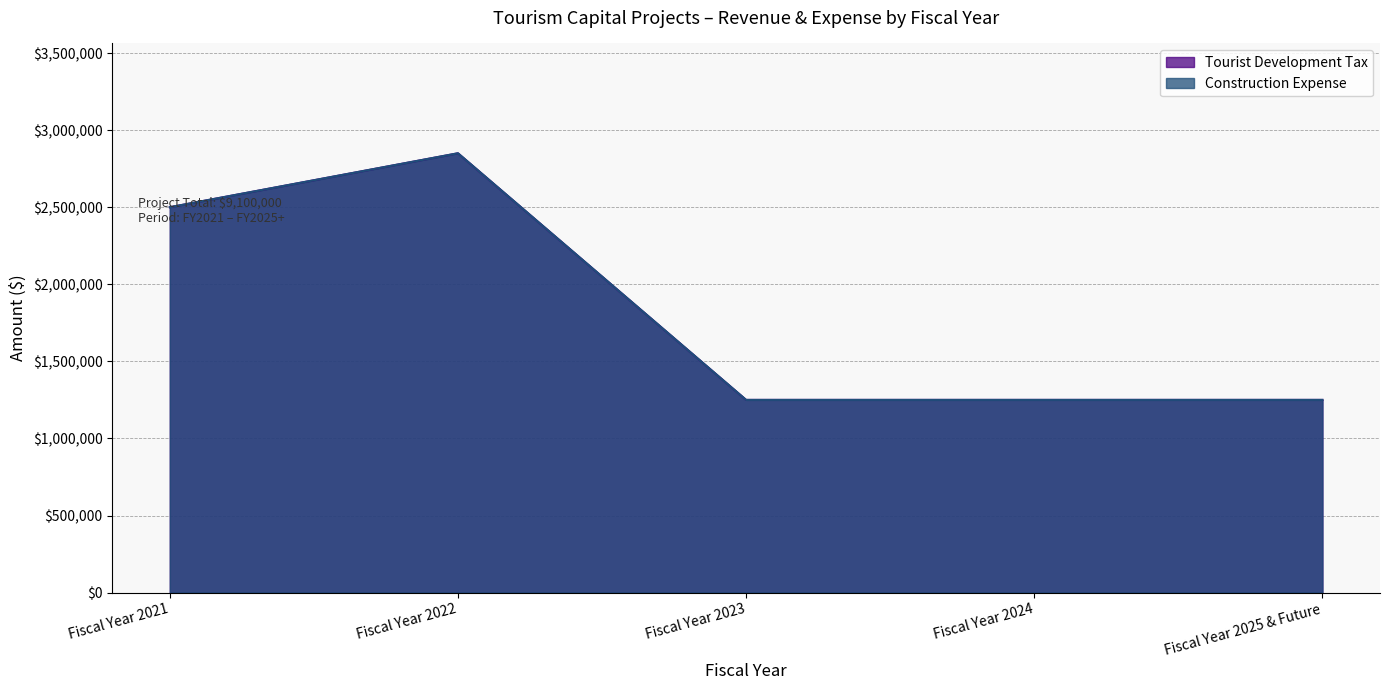

Reading left to right, transcribe all the data shown in this chart.

Tourist Development Tax: Fiscal Year 2021=2500000	Fiscal Year 2022=2850000	Fiscal Year 2023=1250000	Fiscal Year 2024=1250000	Fiscal Year 2025 & Future=1250000
Construction Expense: Fiscal Year 2021=2500000	Fiscal Year 2022=2850000	Fiscal Year 2023=1250000	Fiscal Year 2024=1250000	Fiscal Year 2025 & Future=1250000